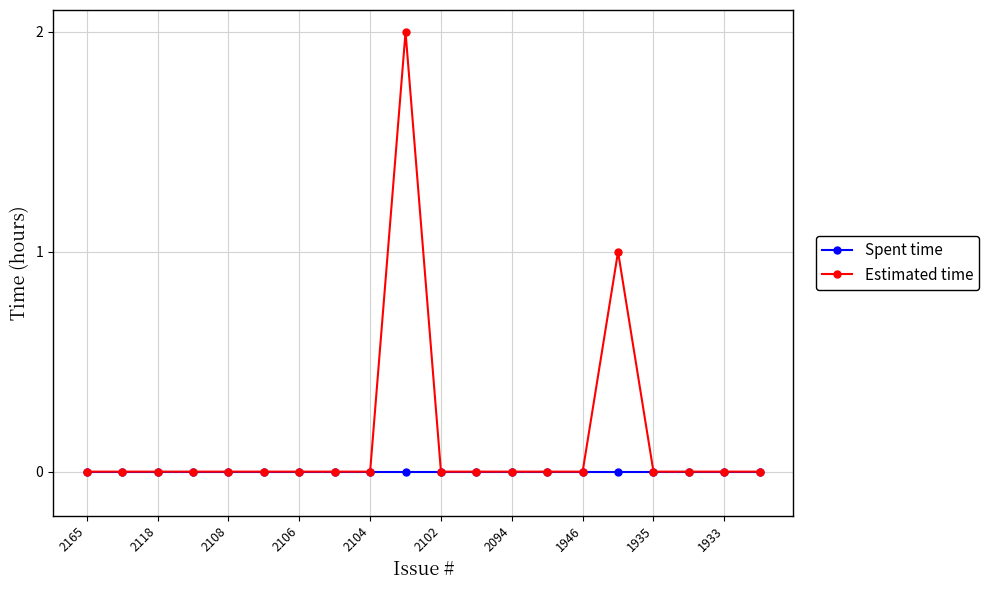

Which series has the widest spread of values?

Estimated time